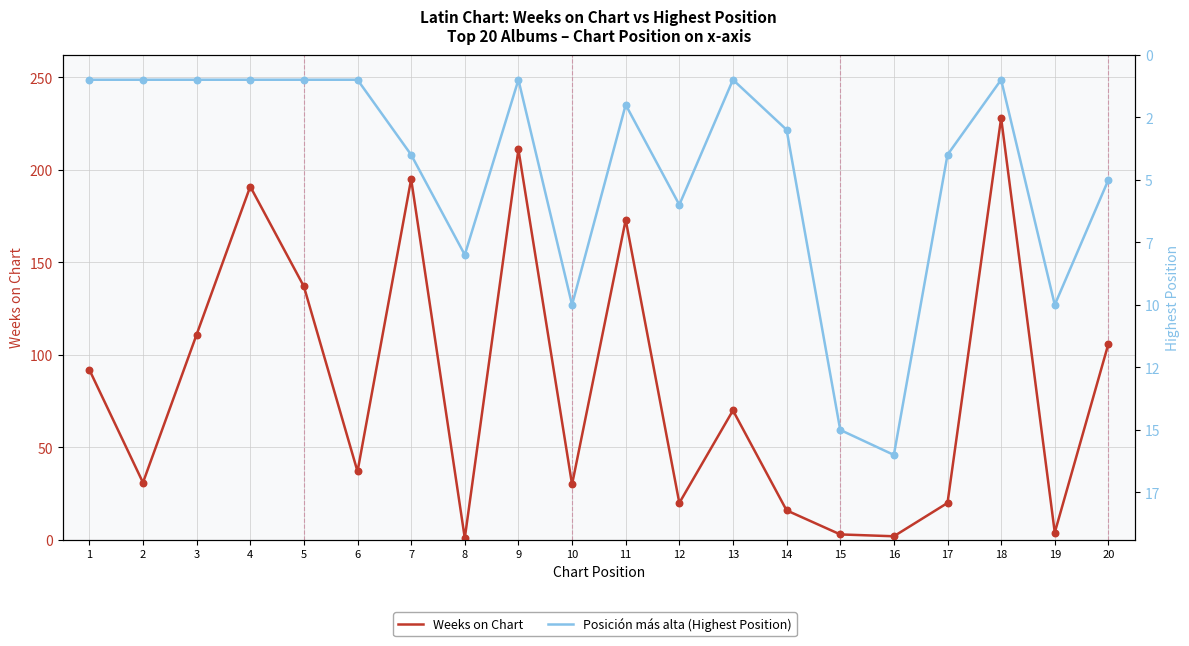

What is the total value across all series at 17?

24